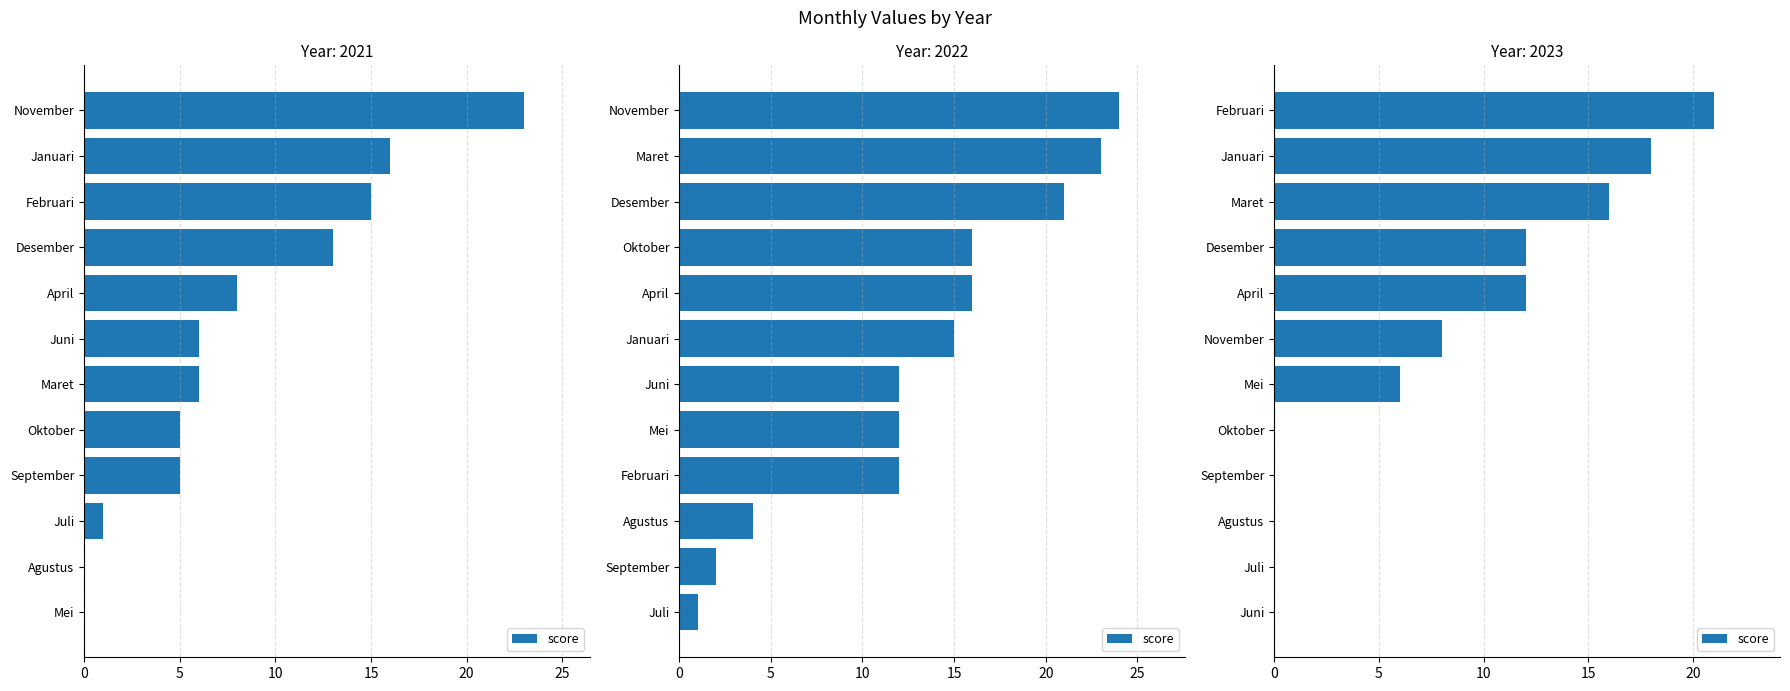

The chart shows a value of 11 at Agustus. True or false?

False